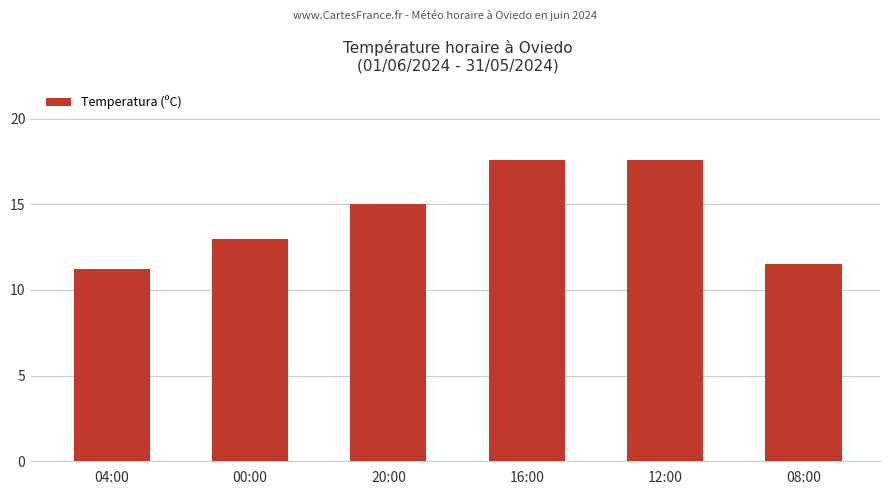

What is the maximum value shown in the chart?

17.6